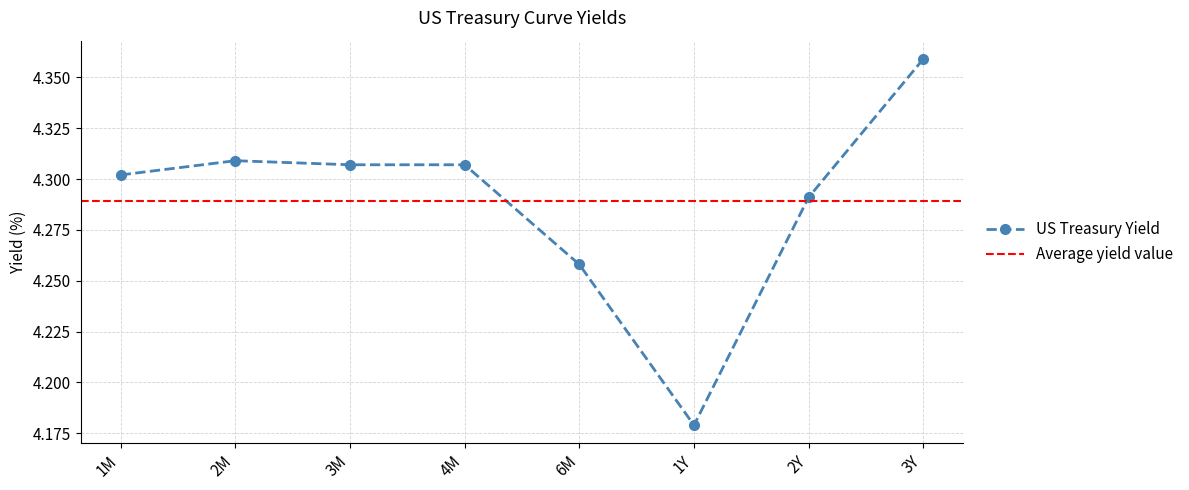

At which category does the chart reach its peak across all series?

3Y